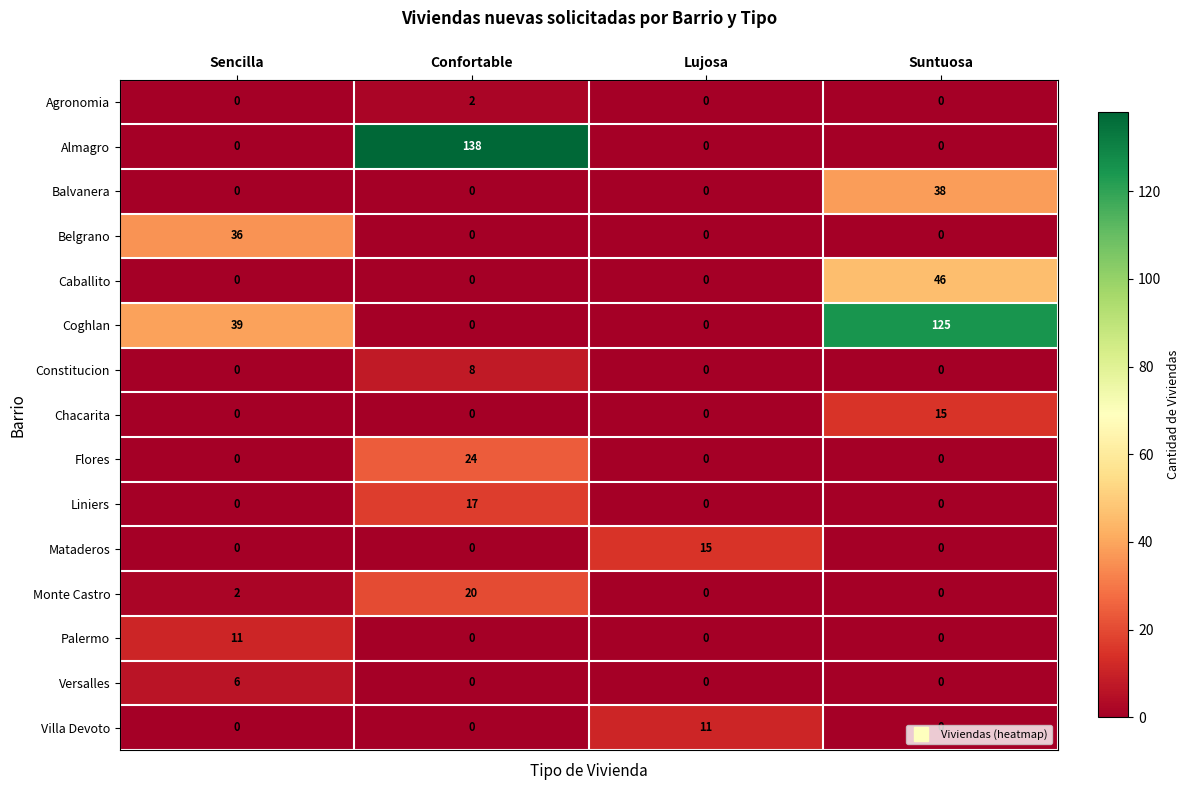

Count the Balvanera values in the range 0 to 38.

4